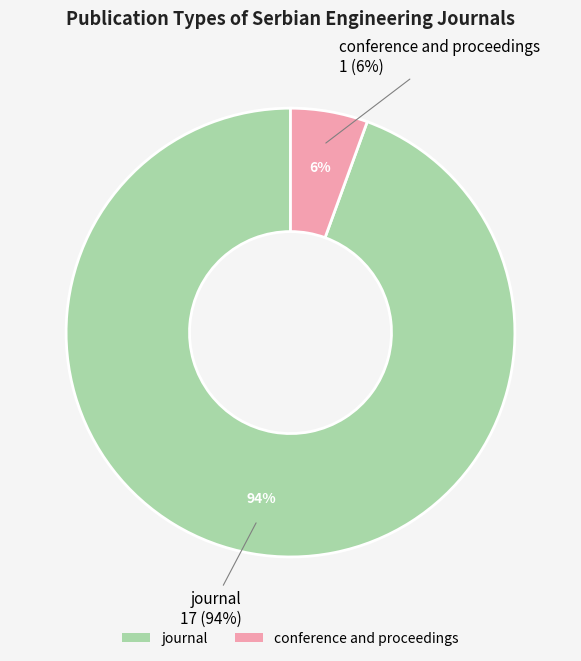

Combined, what portion of the pie is journal and conference and proceedings?

100.0%